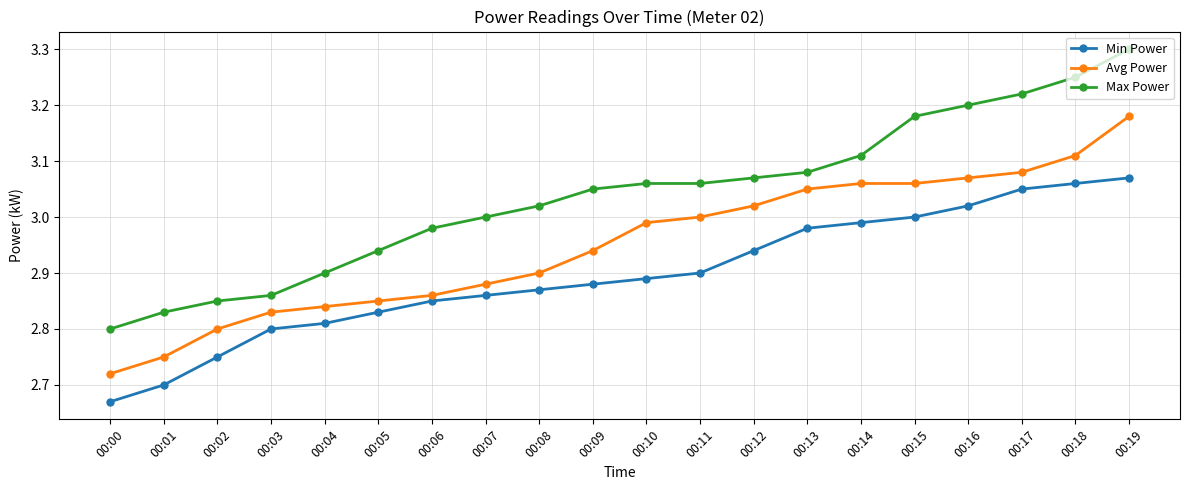

What is the difference between the maximum and second lowest values in the Min Power series?

0.4